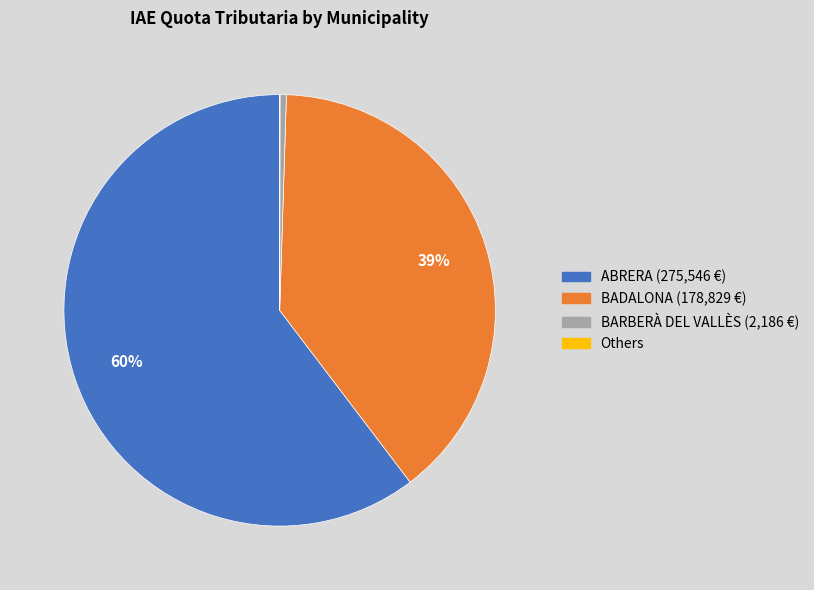

Does any single category account for the majority?

Yes